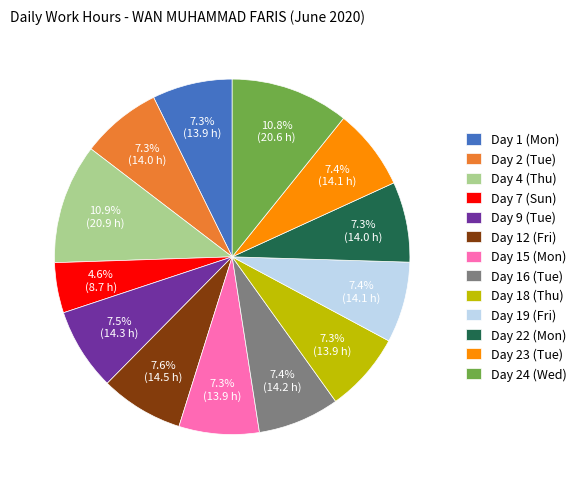

Does Day 18 (Thu) account for over 50% of the chart?

No